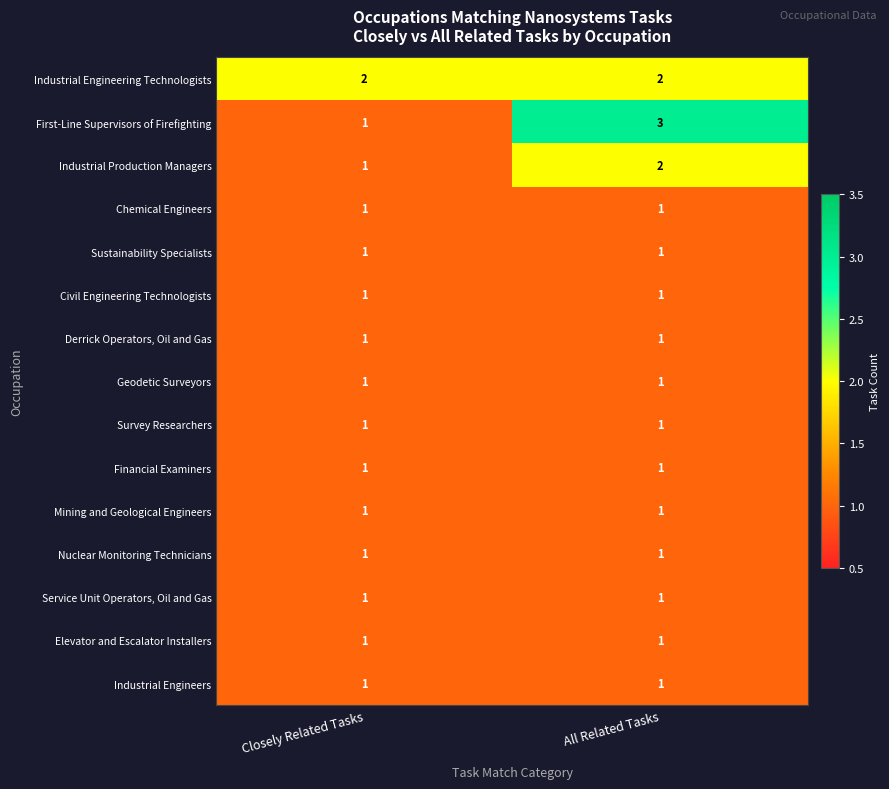

What is the total value across all series at Closely Related Tasks?

16